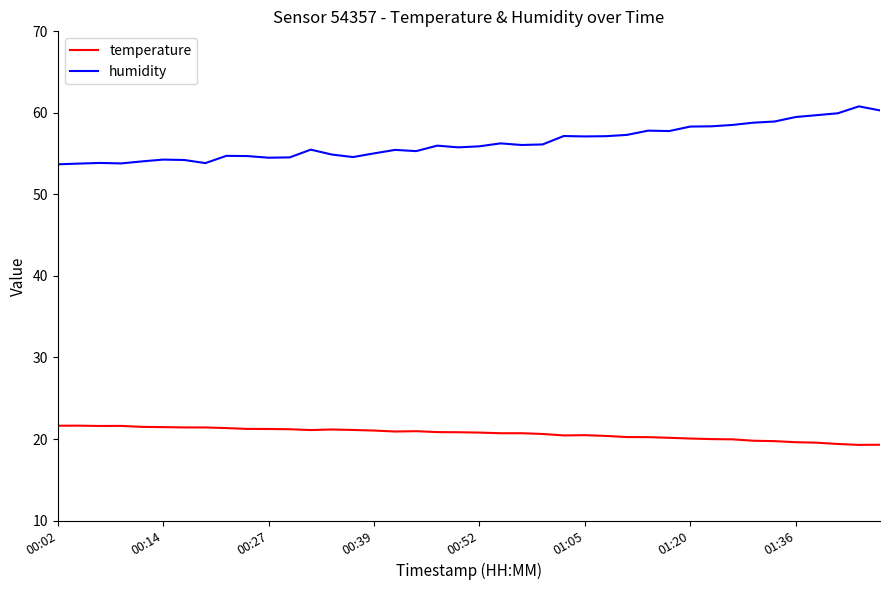

True or false: humidity has more than 1 interior local peaks.

True